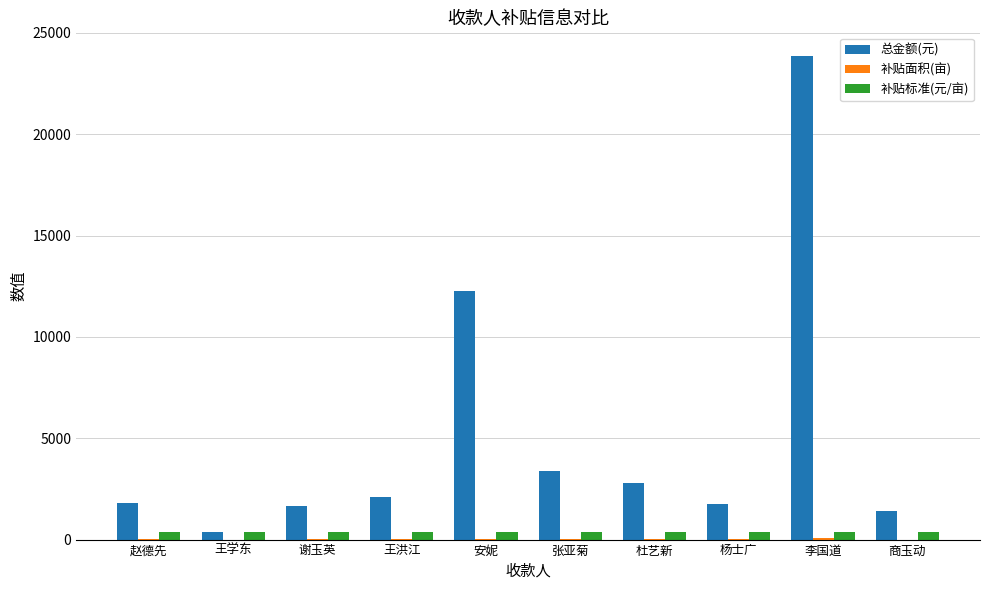

Is it true that 总金额(元) equals 36065.6 at 李国道?

False